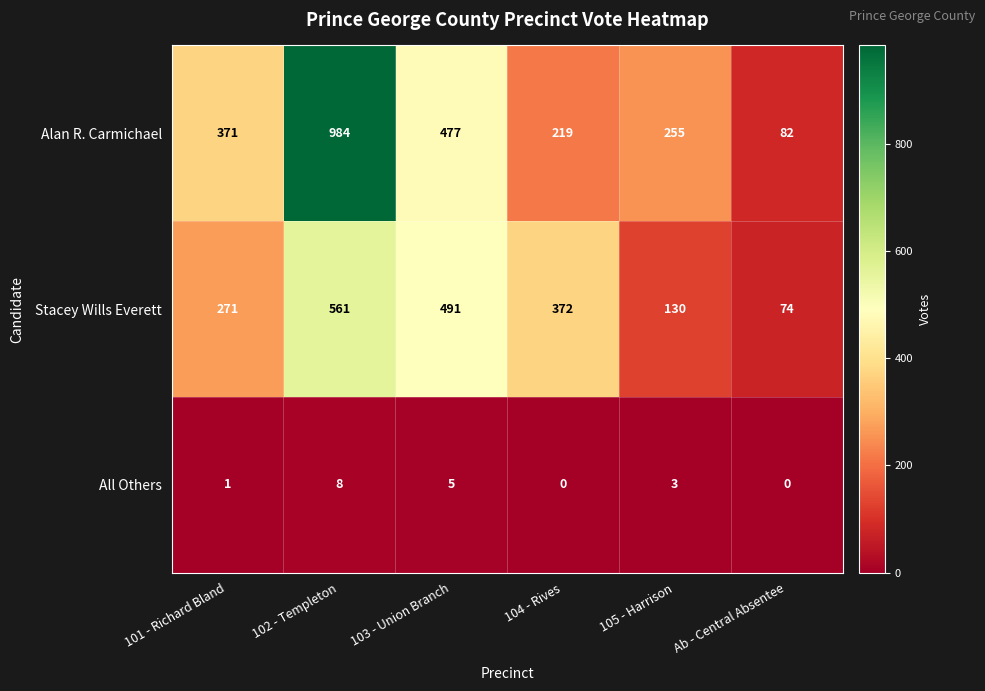

What is the maximum value for All Others?

8